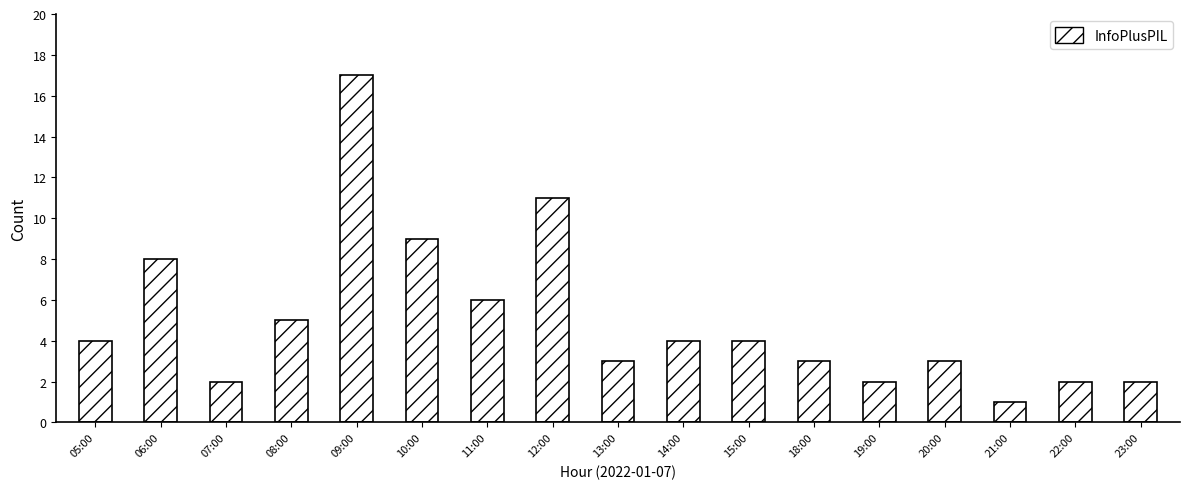

What is the maximum value shown in the chart?

17